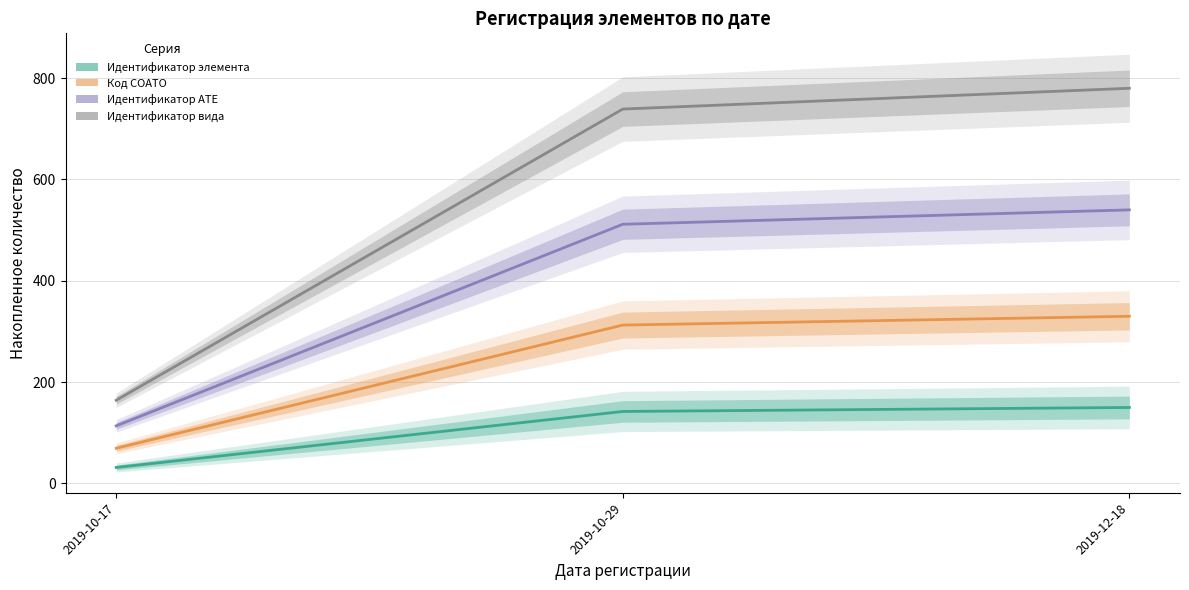

Is the value of Идентификатор элемента at 2019-12-18 greater than the value of Идентификатор АТЕ at 2019-12-18?

No